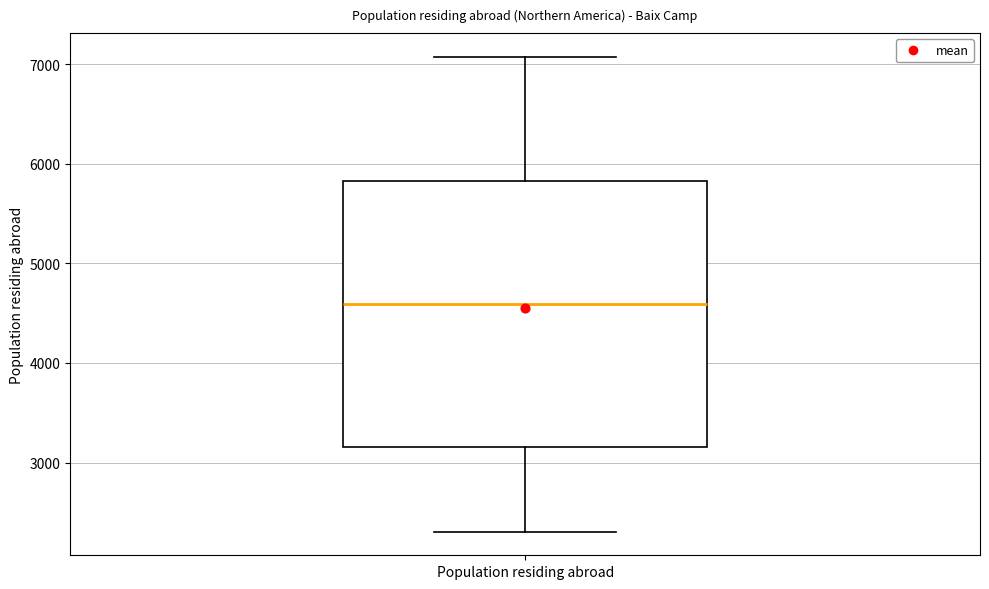

Read this box plot against the y-axis: the position of the median line, the range covered by the box, and the ends of both whiskers. The values are not printed on the chart, so give them approximately, as read against the axis.

median 4600, box 3200 to 5800, whiskers 2300 to 7100